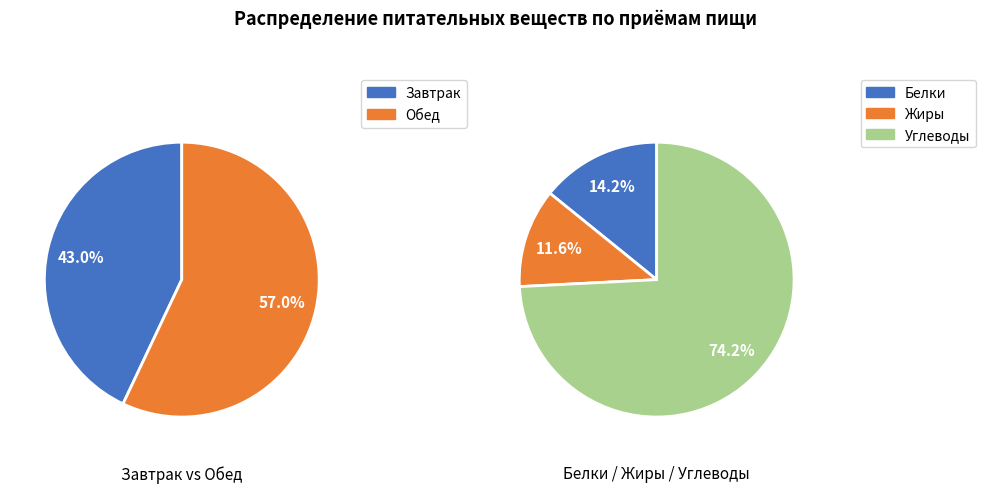

Which category has the smallest portion of the pie?

Жиры